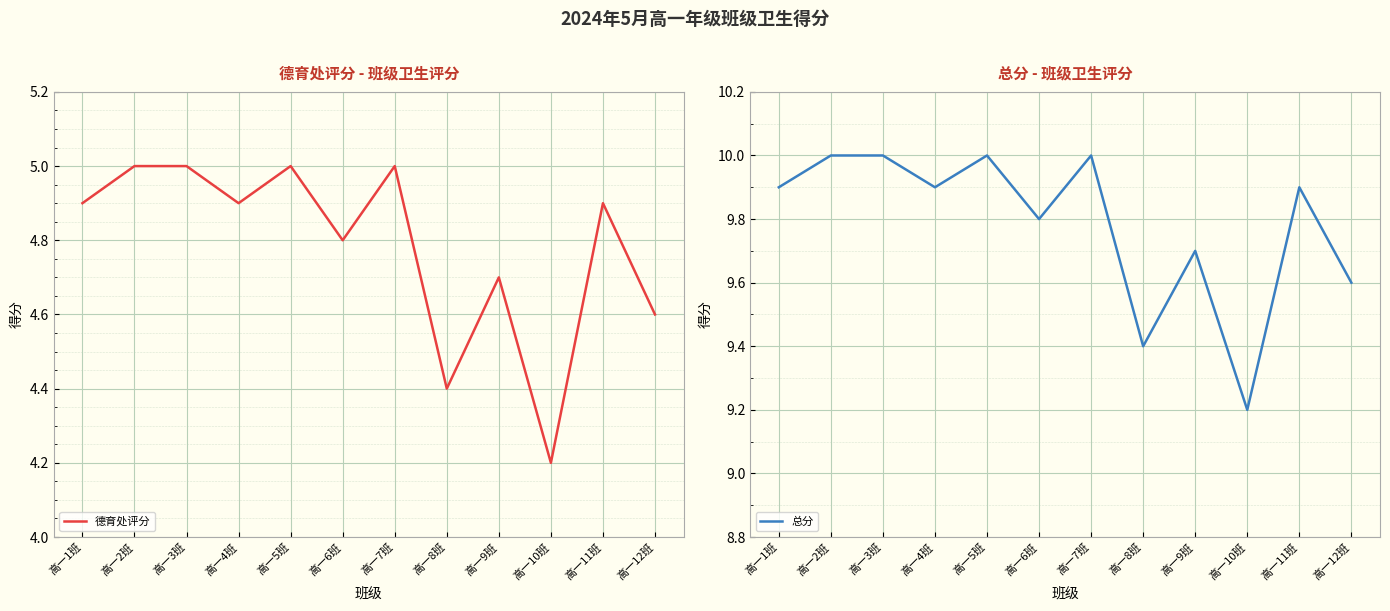

What is the value of the 德育处评分 point at the 9th from the left?

4.7